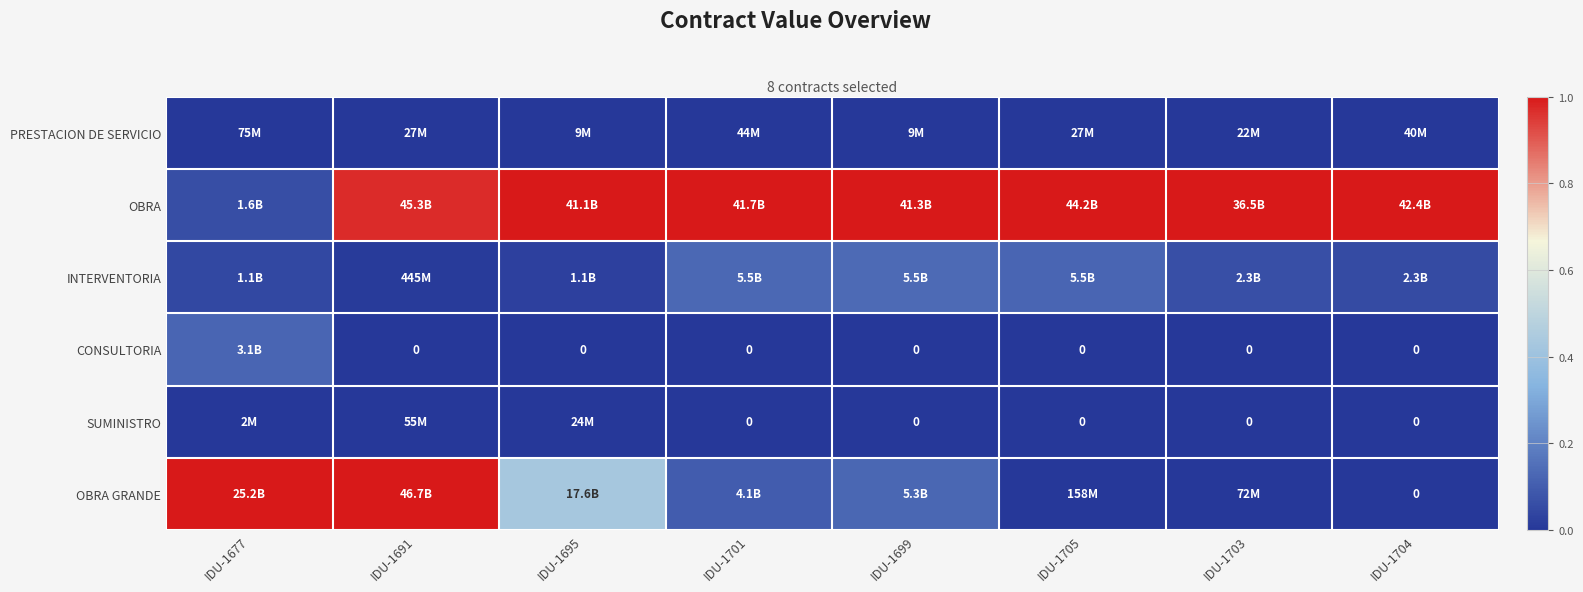

Is the value of PRESTACION DE SERVICIO at IDU-1699 greater than the value of CONSULTORIA at IDU-1704?

Yes